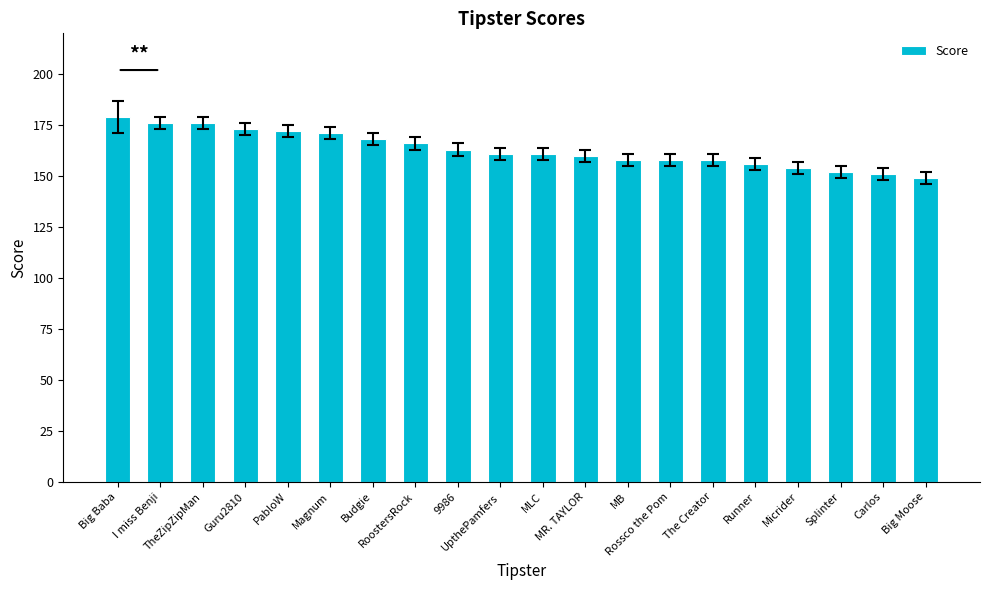

The value at Budgie is 263. True or false?

False